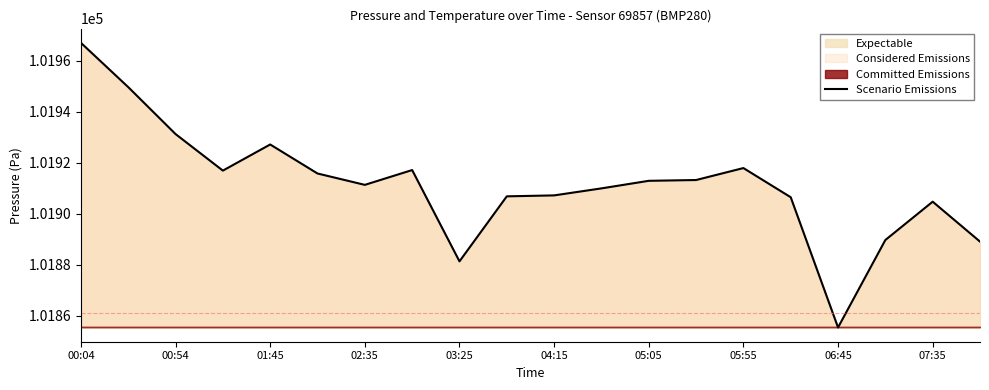

Which label corresponds to the largest value in the chart?

00:04